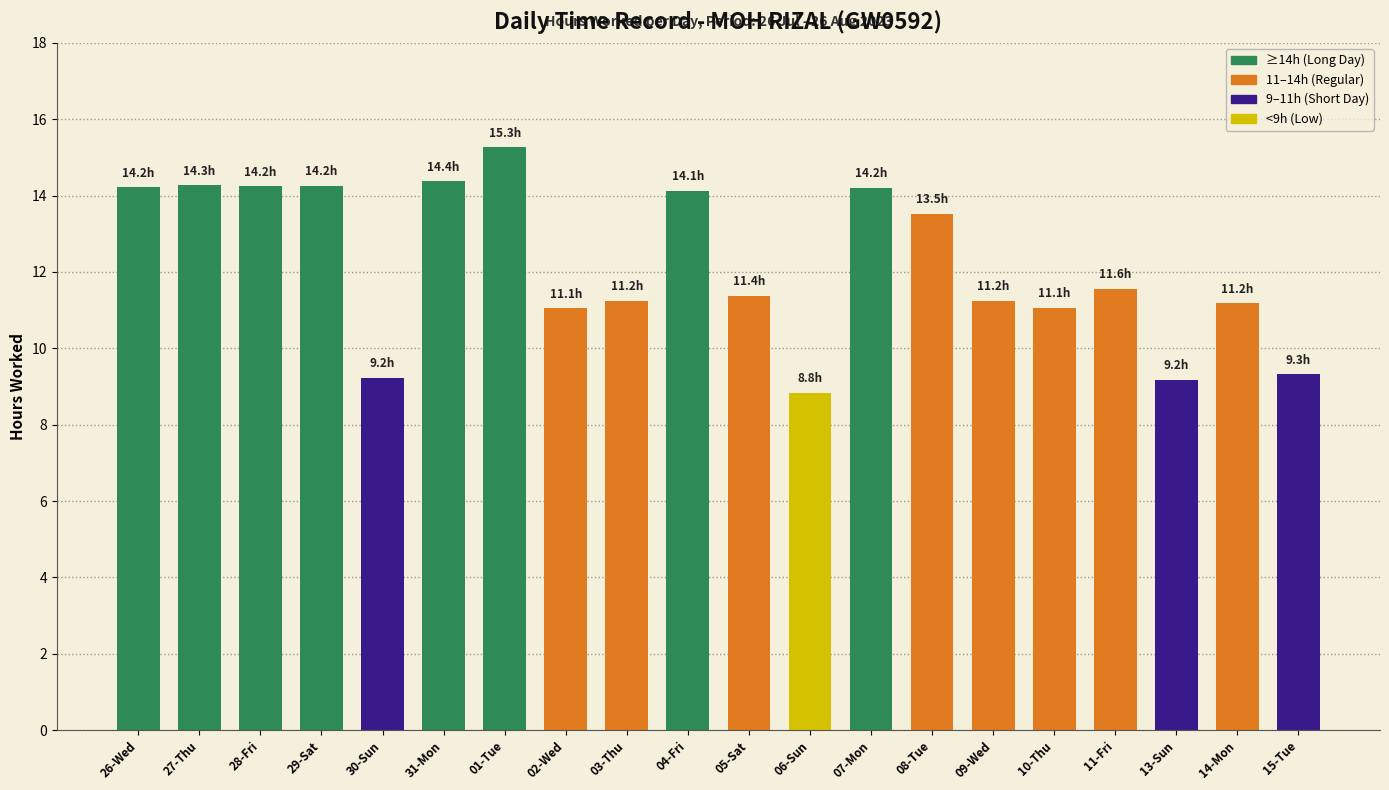

What is the difference between the values at 09-Wed and 02-Wed?

0.2